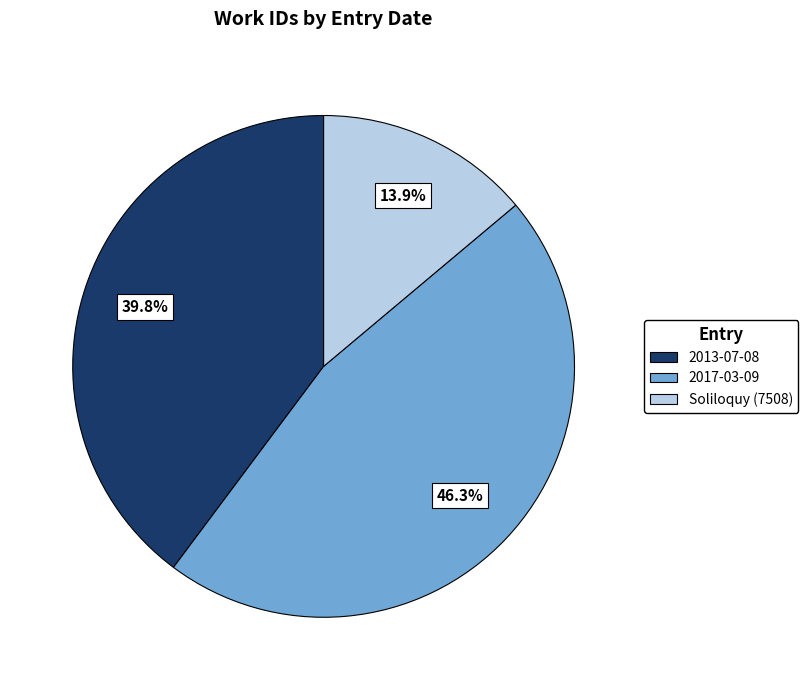

Rank the categories by value from lowest to highest.

Soliloquy (7508), 2013-07-08, 2017-03-09